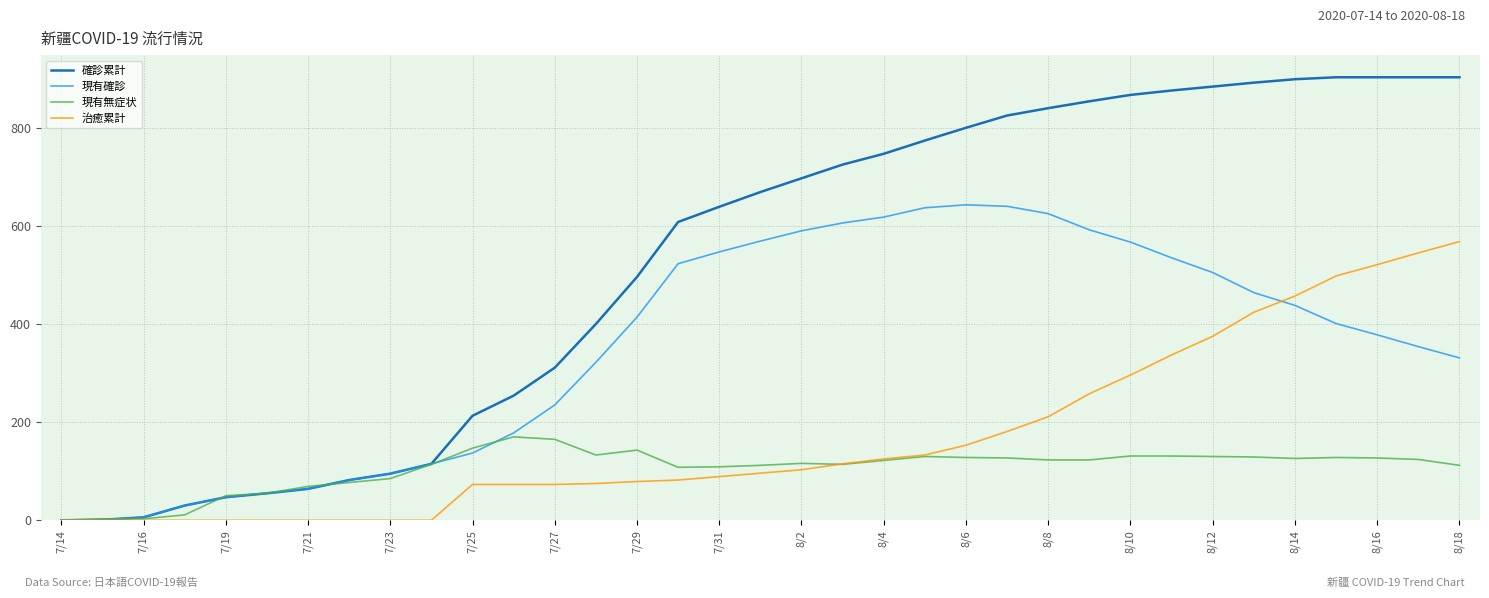

Rank the series by their average value, from lowest to highest.

現有無症状, 治癒累計, 現有確診, 確診累計